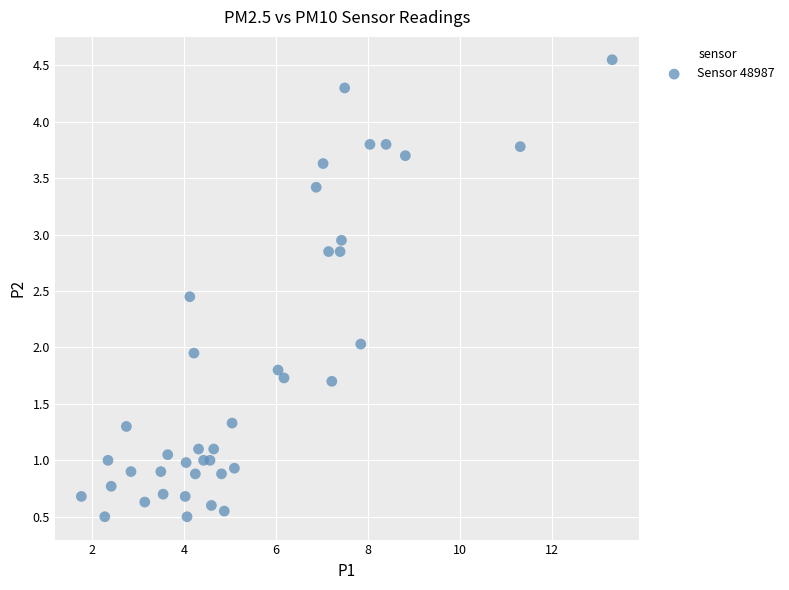

What is the range of X values (max minus min)?

11.6